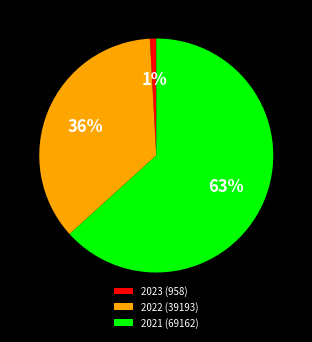

Approximately how many times larger is the value at 2022 (39193) compared to 2021 (69162)?

0.6